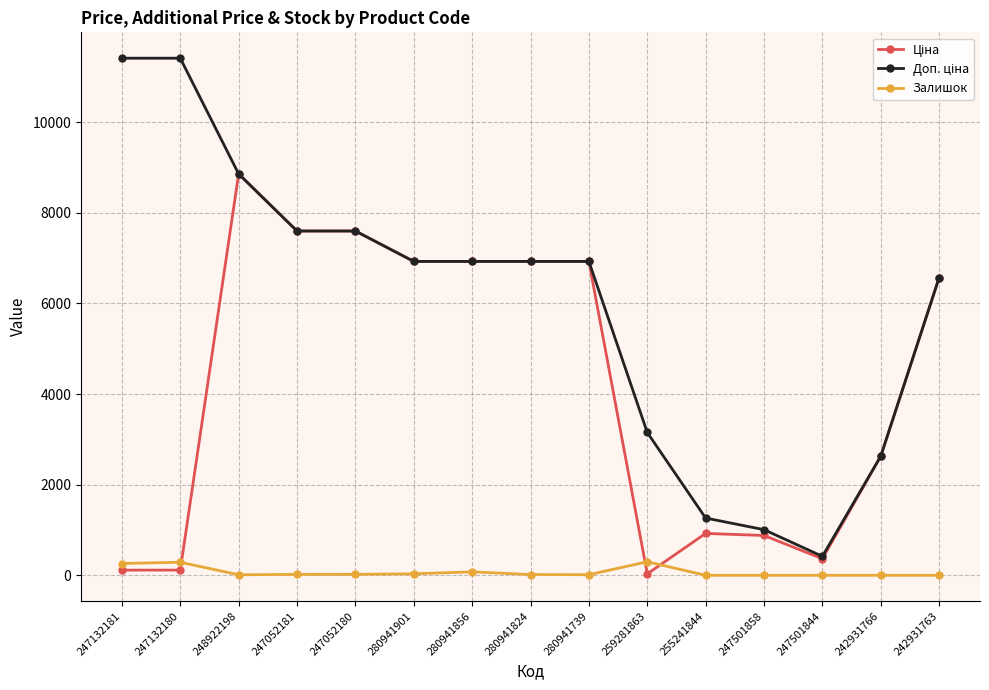

What is the value of the Залишок point at the 2nd from the left?

288.0